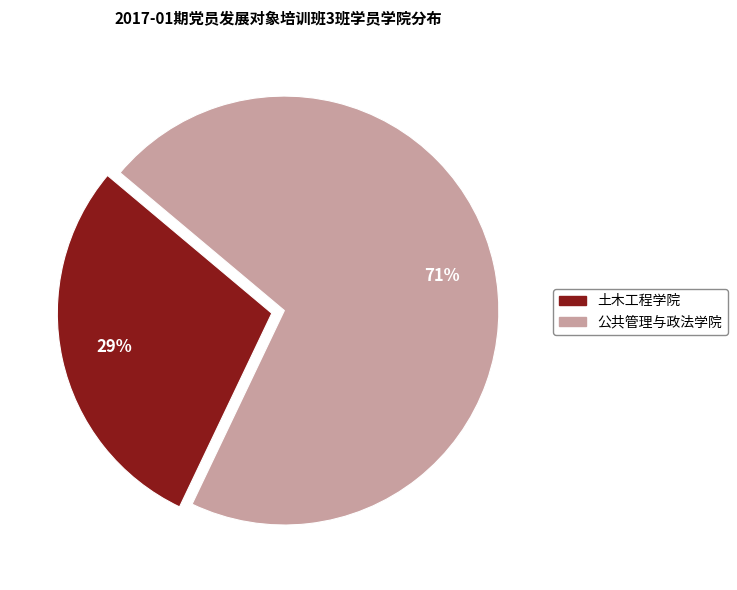

To the nearest percent, what portion does 公共管理与政法学院 represent?

71%